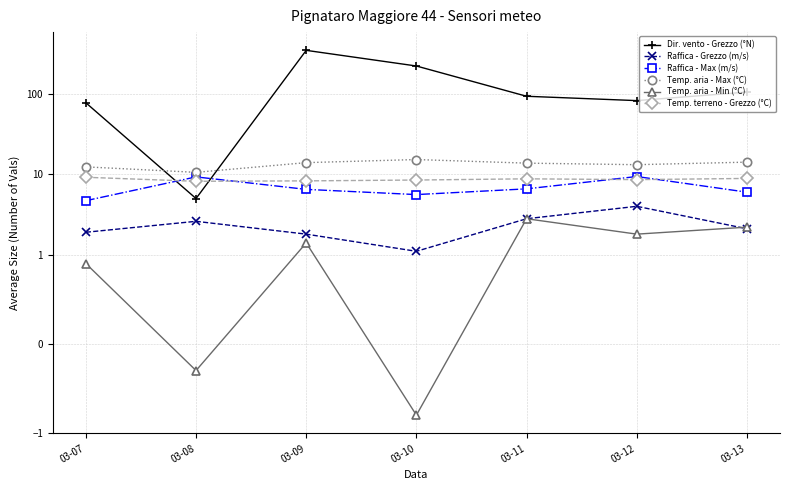

Reading right to left, transcribe all the data shown in this chart.

Dir. vento - Grezzo (°N): 03-13=106.0	03-12=83.0	03-11=94.0	03-10=224.0	03-09=351.0	03-08=5.0	03-07=78.0
Raffica - Grezzo (m/s): 03-13=2.1	03-12=4.0	03-11=2.8	03-10=1.1	03-09=1.8	03-08=2.6	03-07=1.9
Raffica - Max (m/s): 03-13=6.0	03-12=9.4	03-11=6.6	03-10=5.6	03-09=6.5	03-08=9.3	03-07=4.7
Temp. aria - Max (°C): 03-13=14.2	03-12=13.2	03-11=13.8	03-10=15.3	03-09=14.0	03-08=10.6	03-07=12.4
Temp. aria - Min (°C): 03-13=2.2	03-12=1.8	03-11=2.8	03-10=-0.8	03-09=1.4	03-08=-0.3	03-07=0.9
Temp. terreno - Grezzo (°C): 03-13=8.9	03-12=8.6	03-11=8.8	03-10=8.5	03-09=8.3	03-08=8.2	03-07=9.2